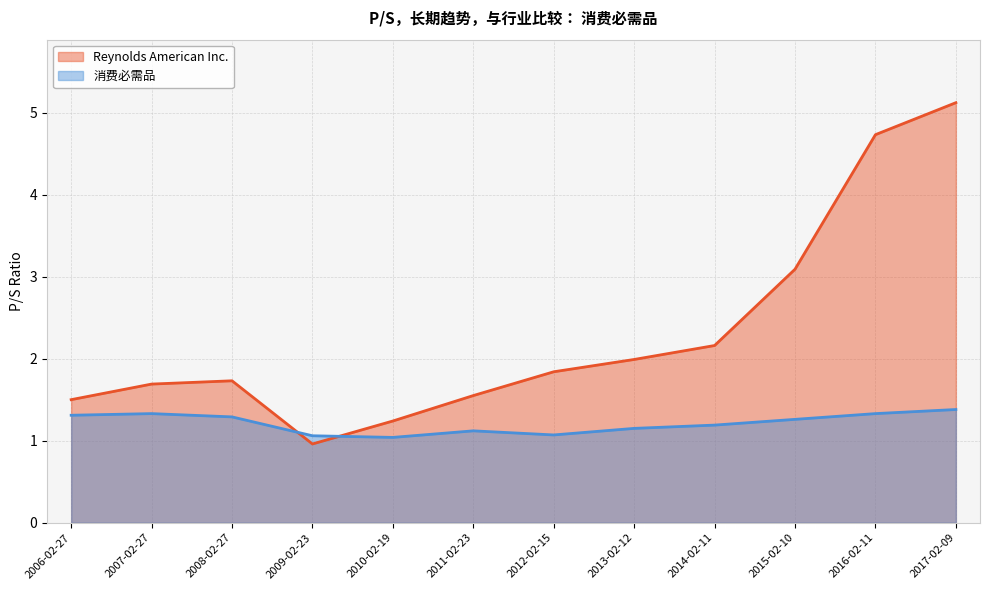

The value of Reynolds American Inc. at 2009-02-23 is 1.7. True or false?

False